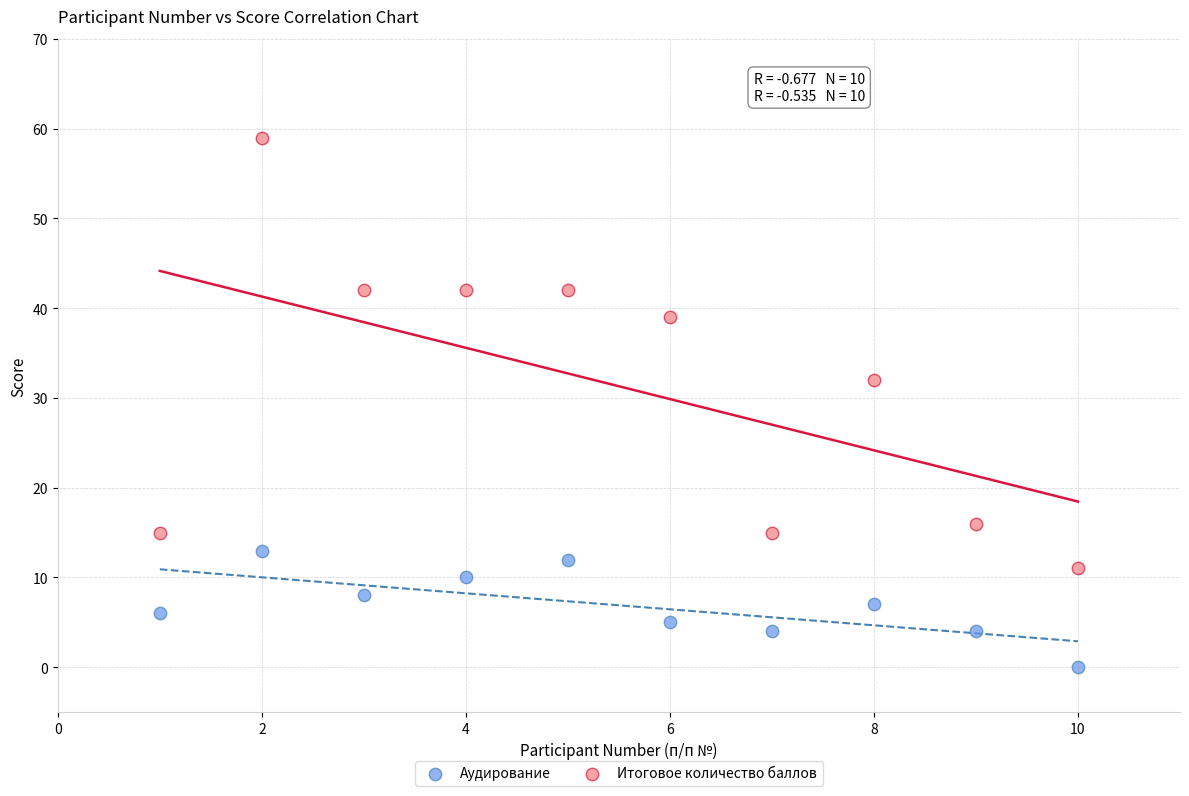

Which series contains the highest Y value?

Итоговое количество баллов